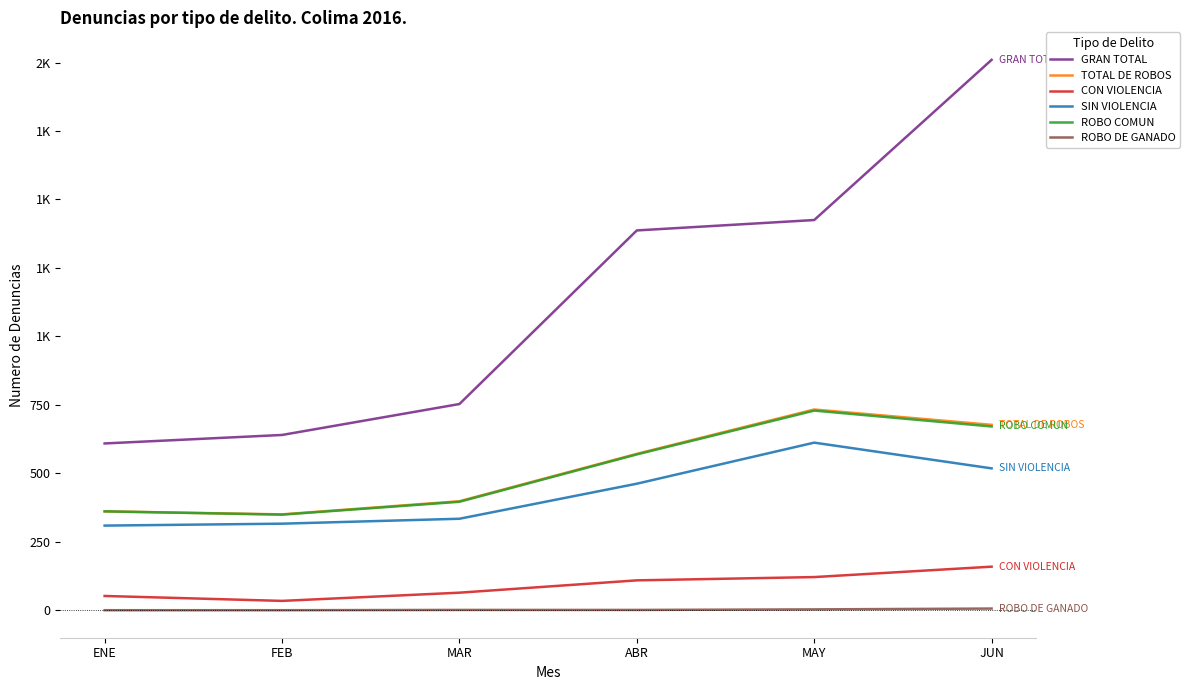

Does the chart display data point markers on the line(s)?

No